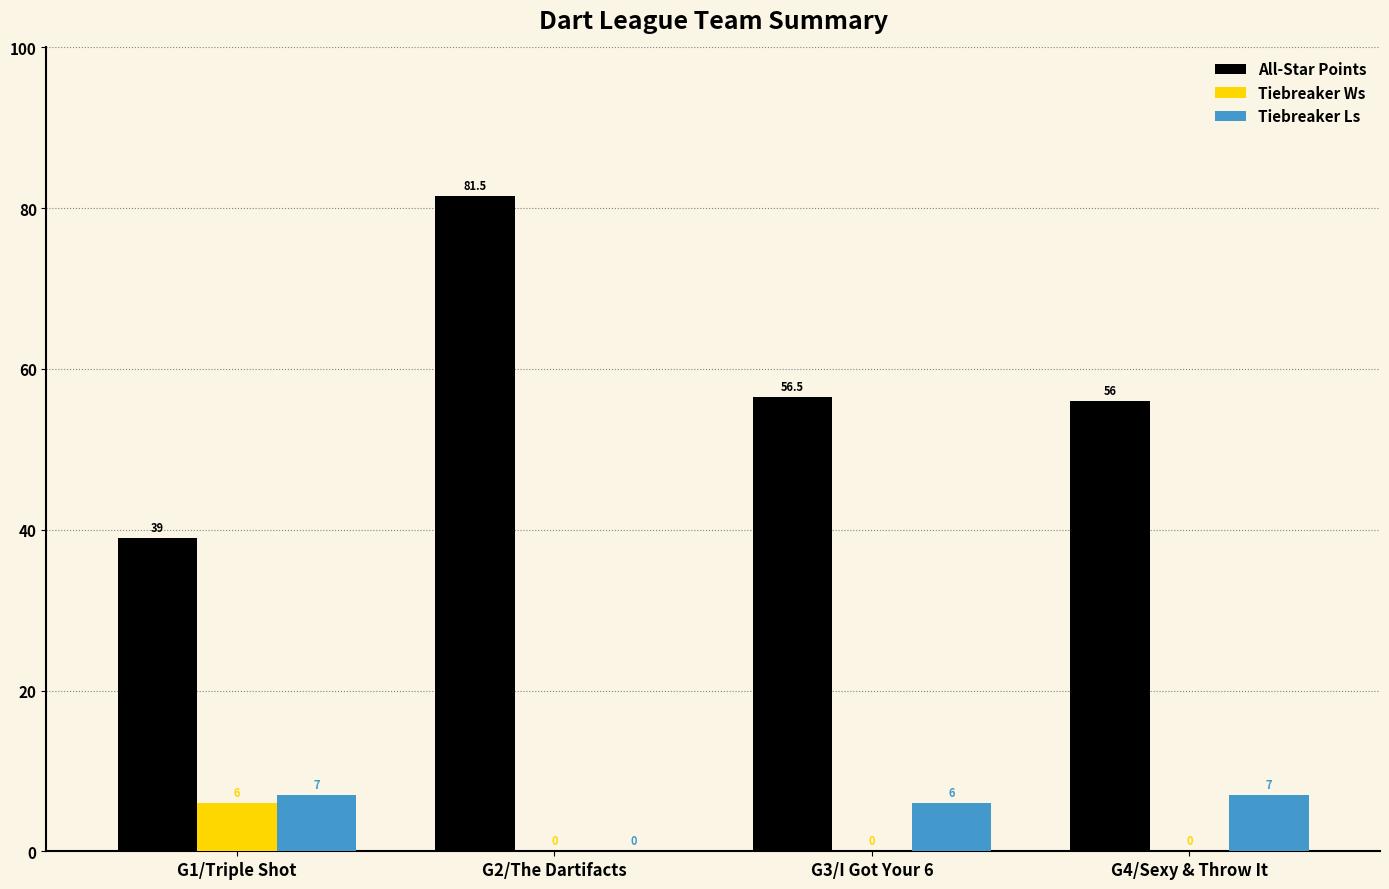

Which series has the largest total across all categories?

All-Star Points